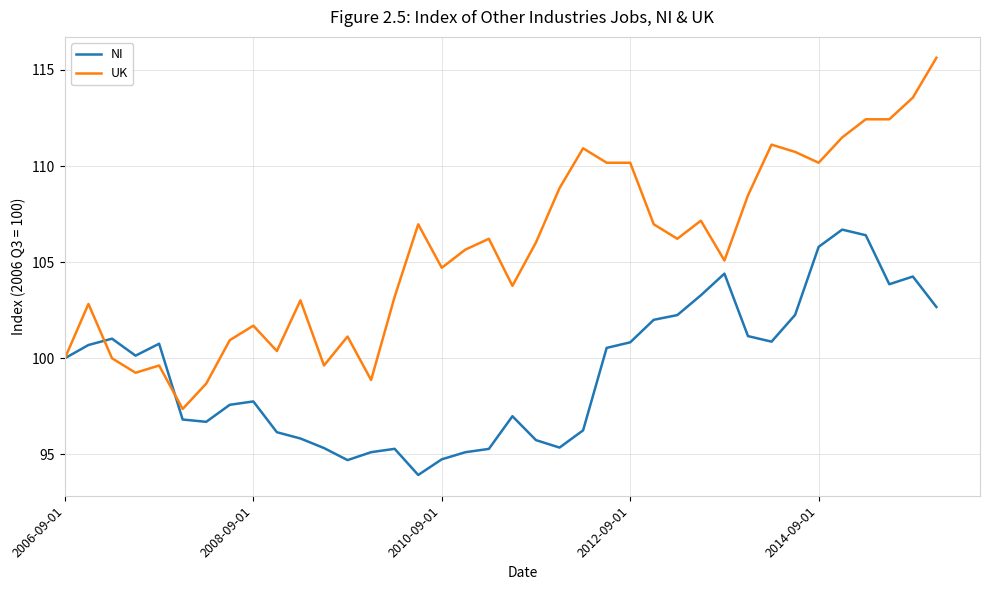

What is the difference between the maximum and minimum values in the UK series?

18.3